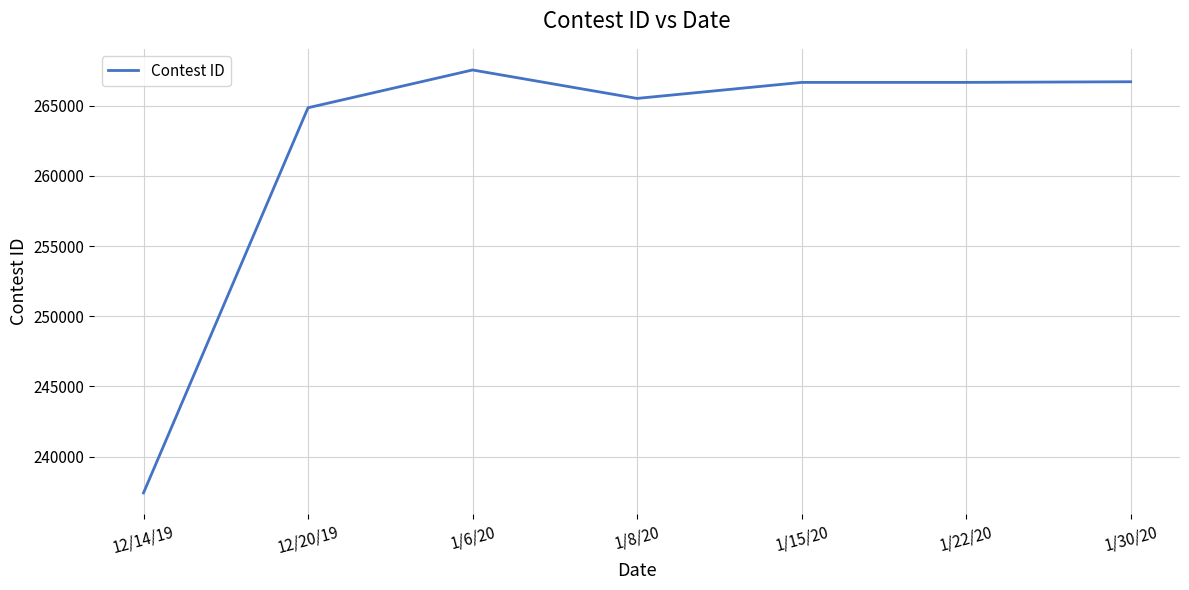

What is the ratio of the value at 12/20/19 to the value at 1/15/20?

1.0